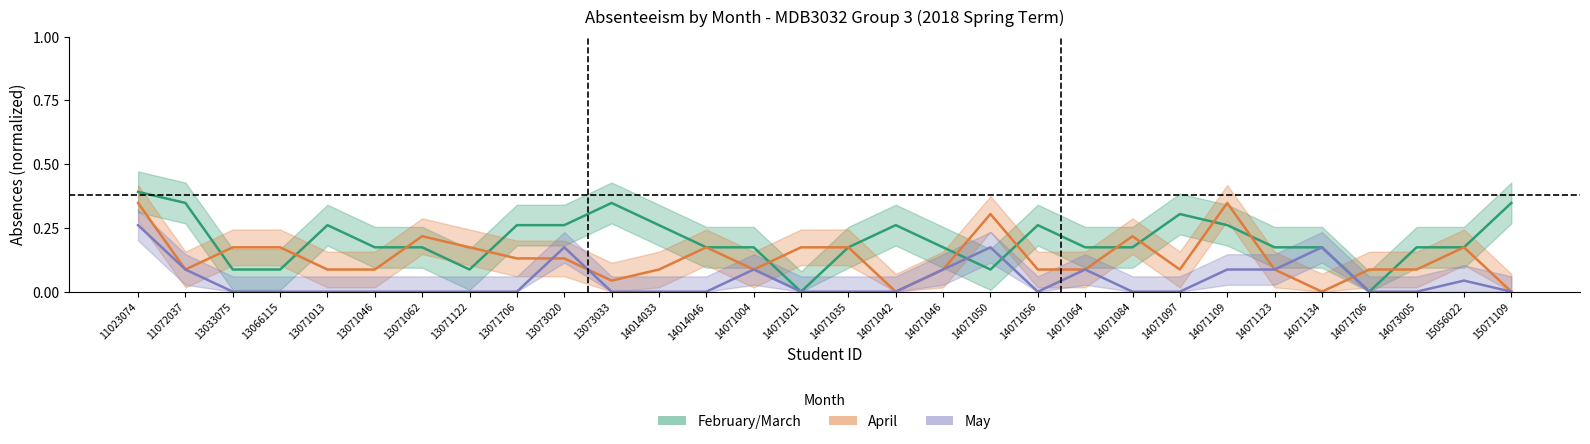

Is it true that april equals 0.1 at 14071064?

False